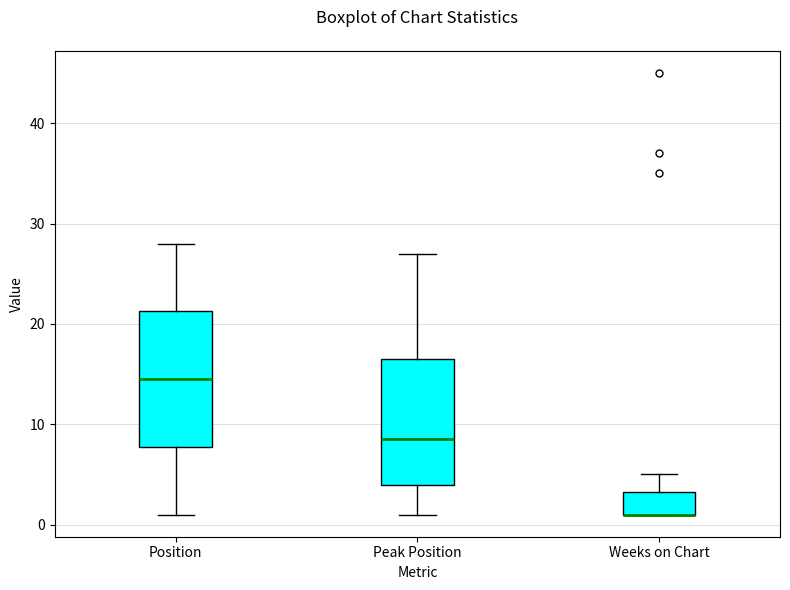

Reading left to right, read every box against the y-axis: the position of its median line, the range the box covers, and the ends of its whiskers. The values are not printed on the chart, so give them approximately, as read against the axis.

Position: median 15, box 8 to 21, whiskers 1 to 28
Peak Position: median 9, box 4 to 17, whiskers 1 to 27
Weeks on Chart: median 1 (drawn on the box's lower edge), box 1 to 3, whiskers 1 to 5